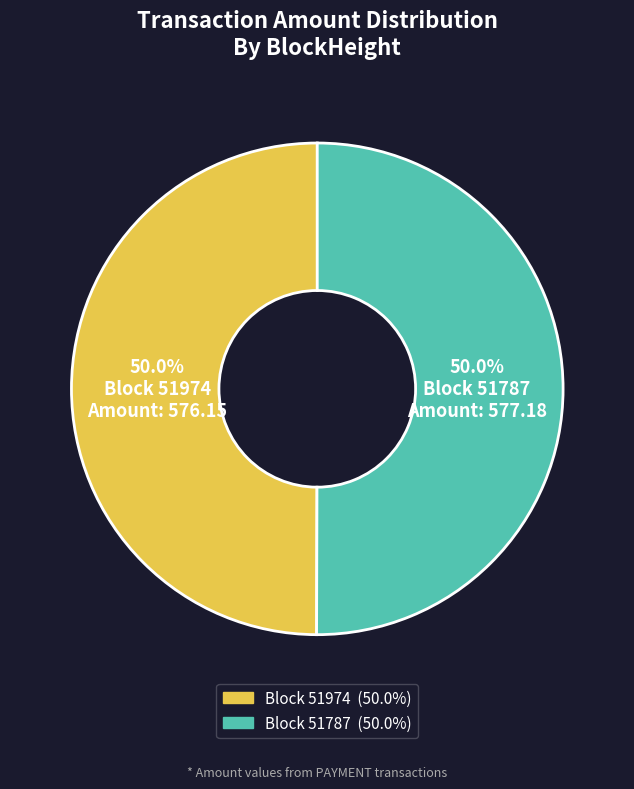

What is the total percentage of Block 51787 and Block 51974?

100.0%